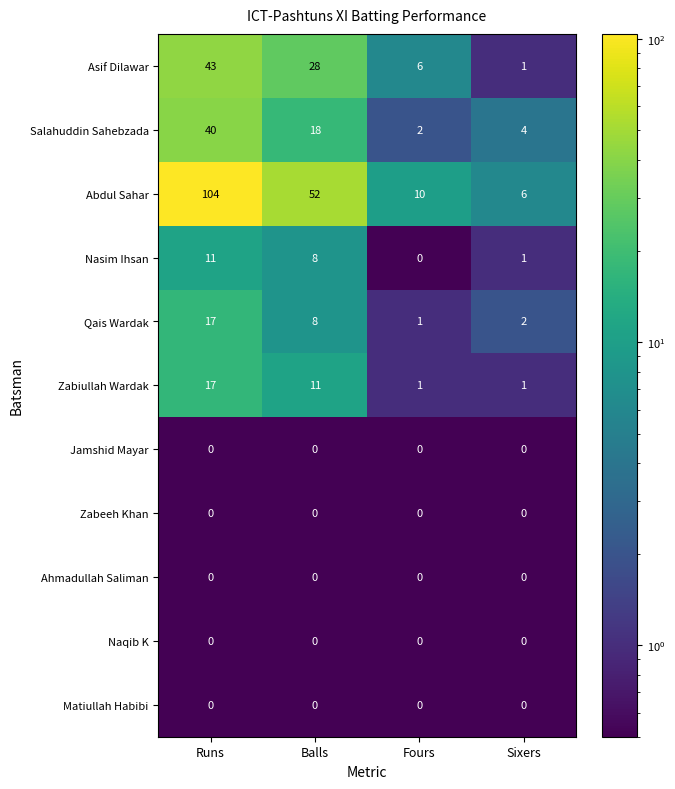

Between Balls and Fours, which series saw the biggest shift?

Abdul Sahar